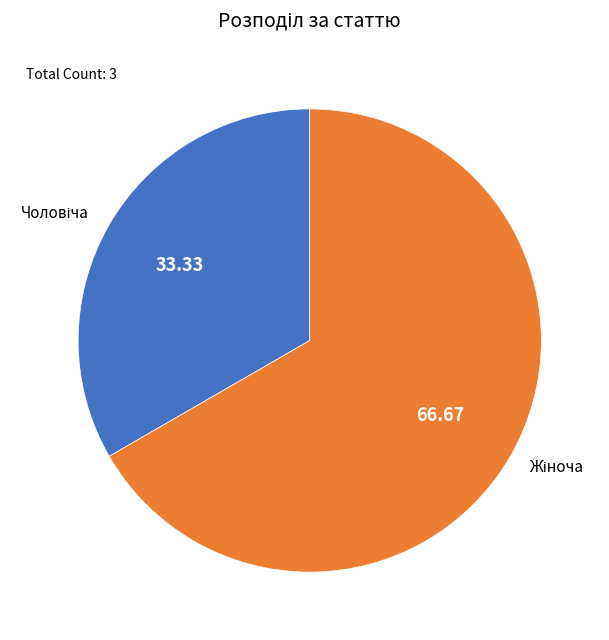

Does any single category account for the majority?

Yes